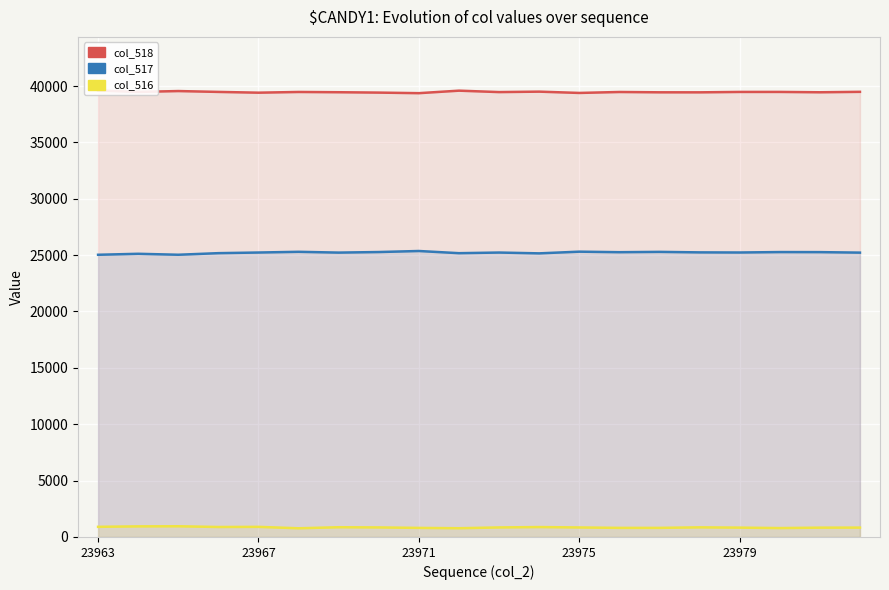

Does the chart display data point markers on the line(s)?

No